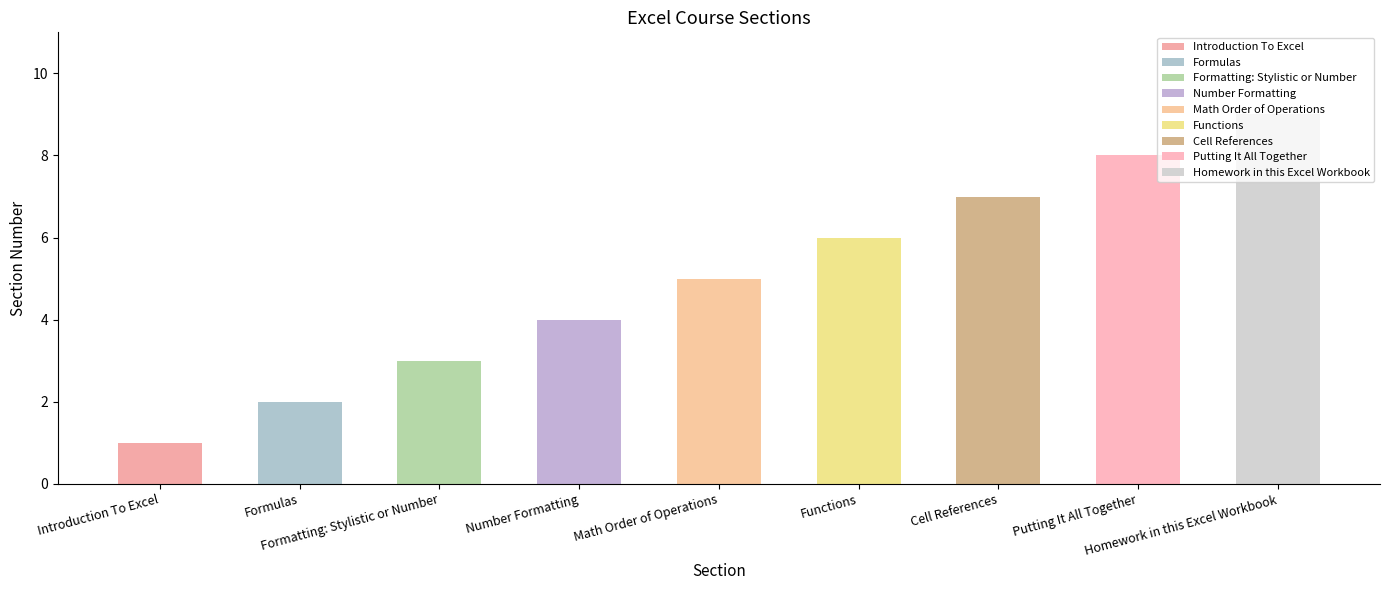

How many categories are shown in the chart?

9